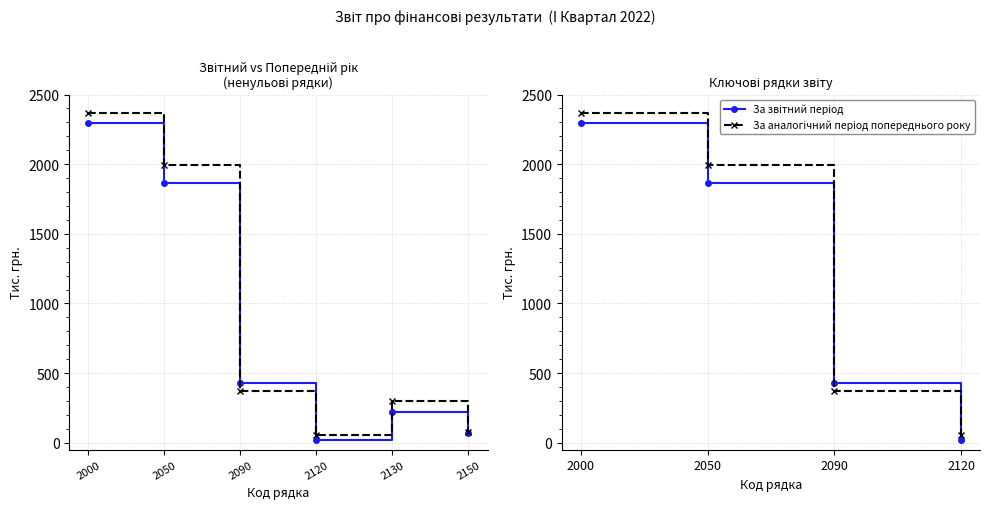

Is the value of За звітний період at 2000 greater than the value of За аналогічний період попереднього року at 2090?

Yes